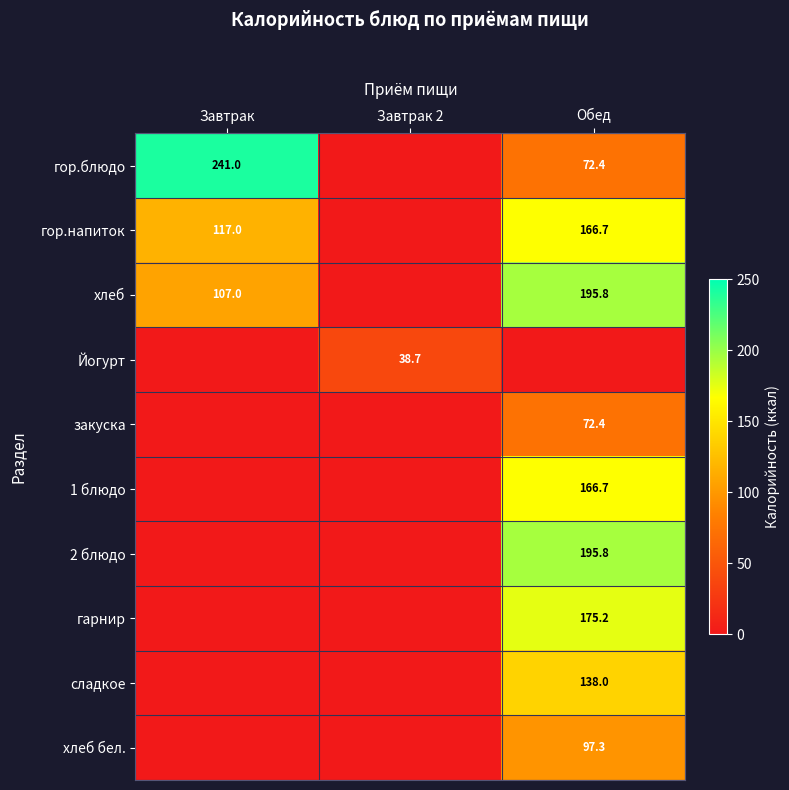

Is it true that гор.блюдо equals 29.4 at Обед?

False